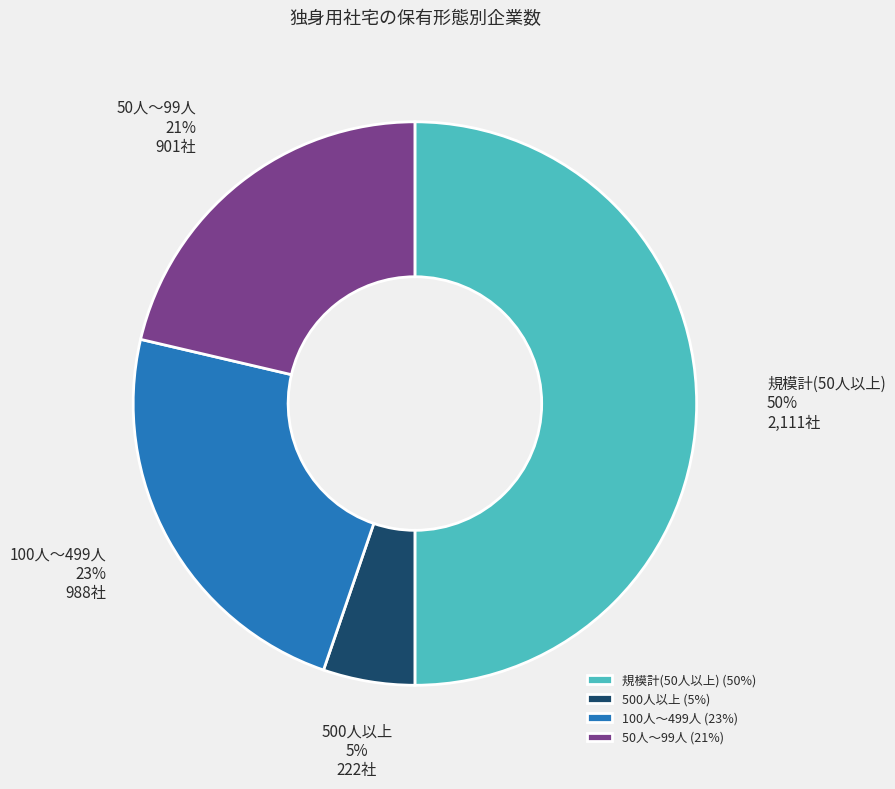

Count the number of slices in the pie.

4